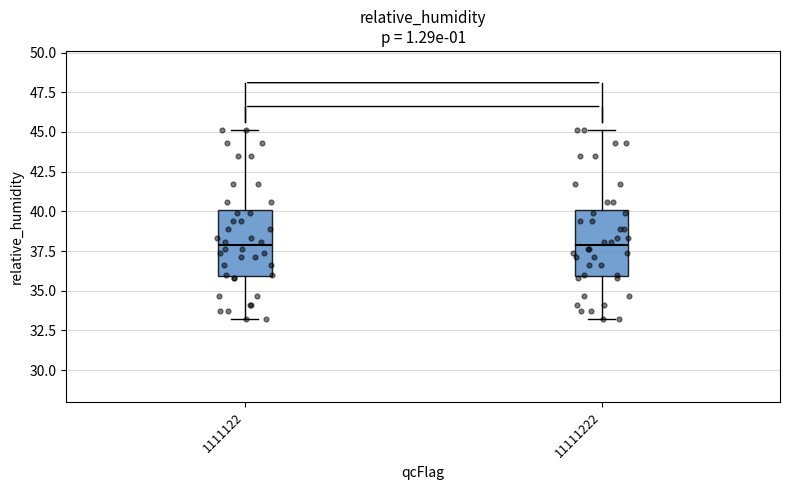

Where does the median line of the box at x = 1111122 sit on the y-axis? The values are not printed on the chart, so give them approximately, as read against the axis.

38